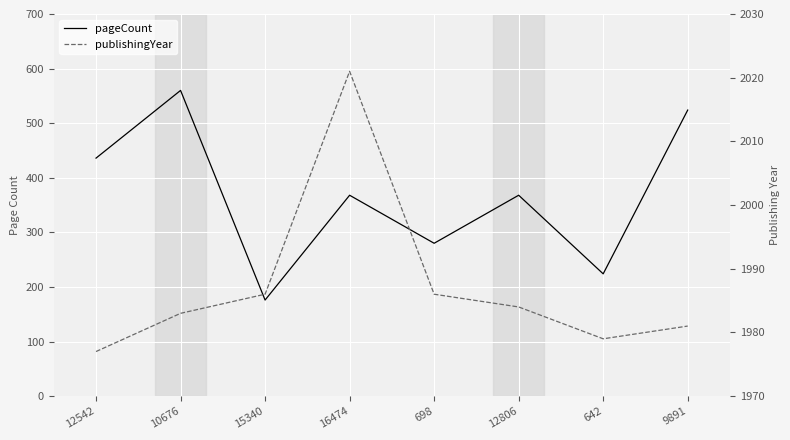

Reading left to right, list all the values displayed in this chart.

pageCount: 12542=436	10676=560	15340=176	16474=368	698=280	12806=368	642=224	9891=524
publishingYear: 12542=1977	10676=1983	15340=1986	16474=2021	698=1986	12806=1984	642=1979	9891=1981